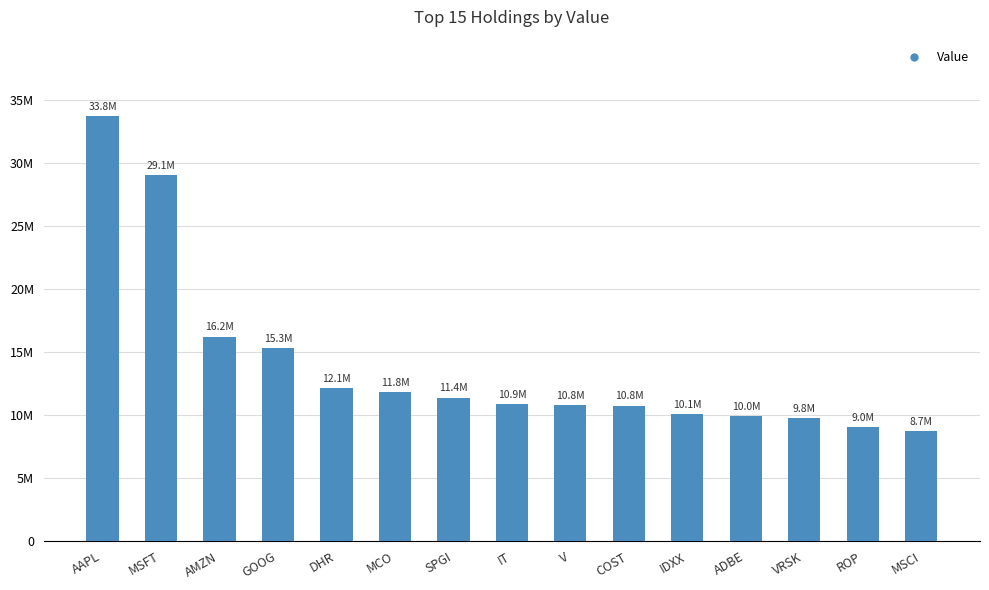

Reading right to left, list all the values displayed in this chart.

8720308	9044898	9777265	9956307	10108808	10767881	10798970	10892093	11402984	11808950	12139037	15339297	16240597	29056564	33751758